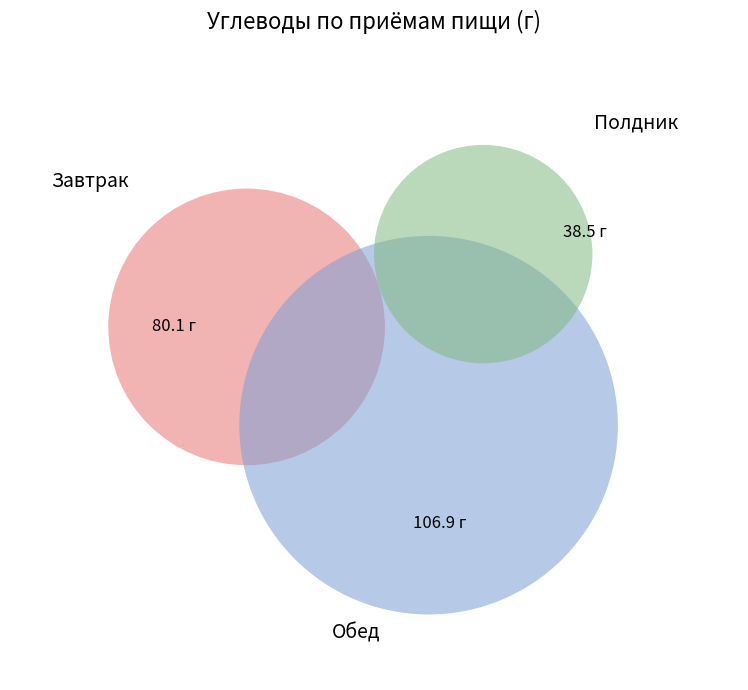

How many segments does this pie chart have?

3